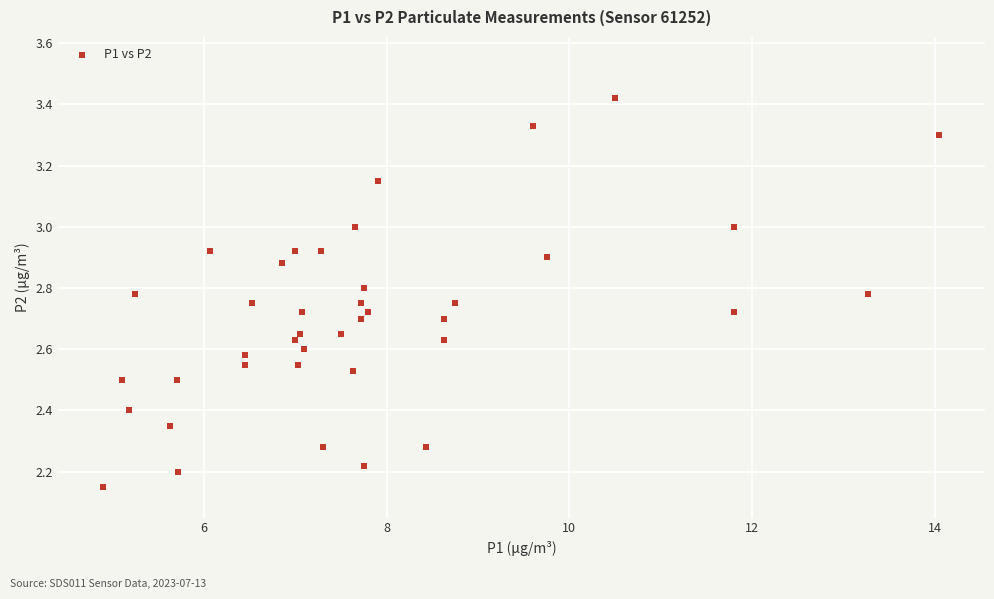

What is the range of Y values (max minus min)?

1.3